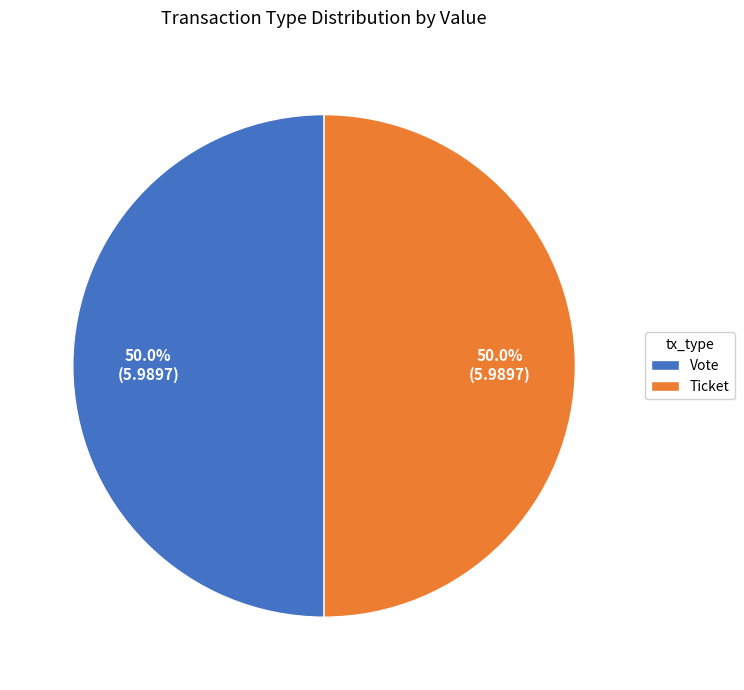

What is the total percentage of Ticket and Vote?

100.0%